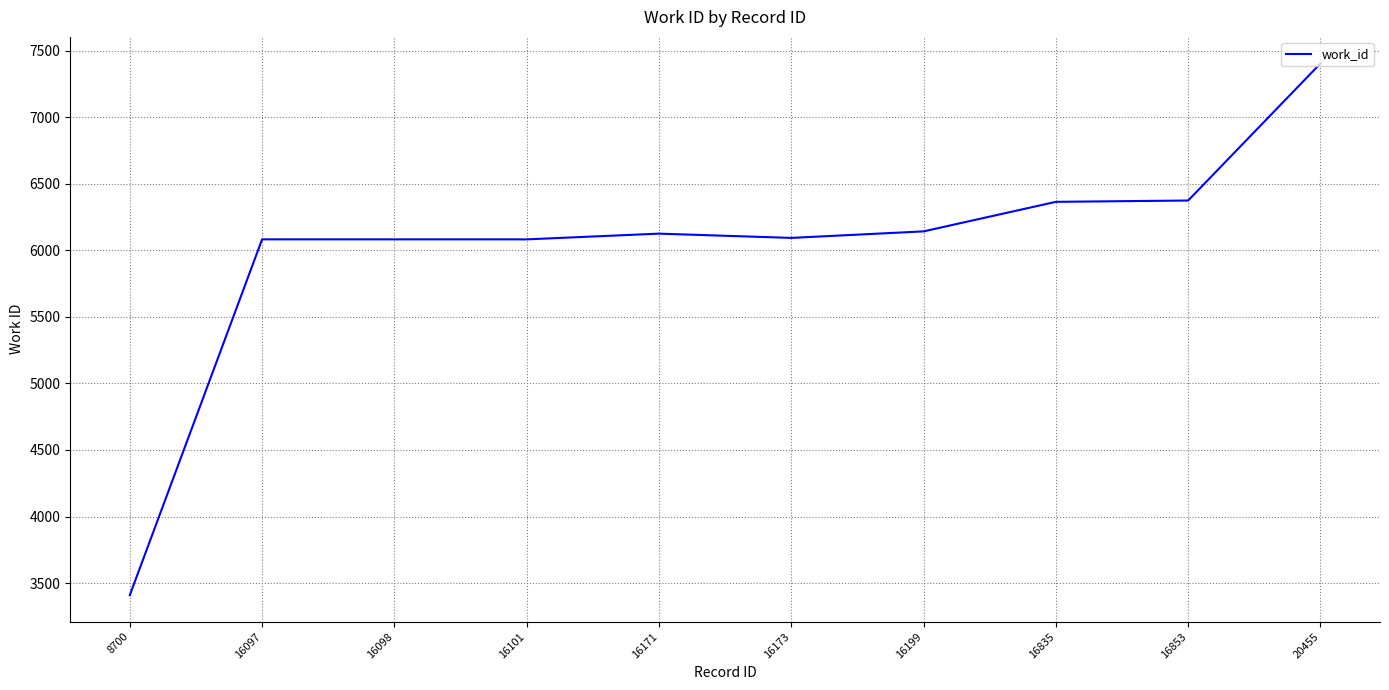

Does the chart display data point markers on the line(s)?

No